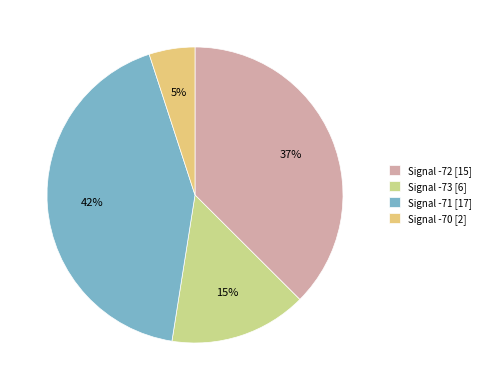

What is the smallest slice in the pie chart?

Signal -70 [2]